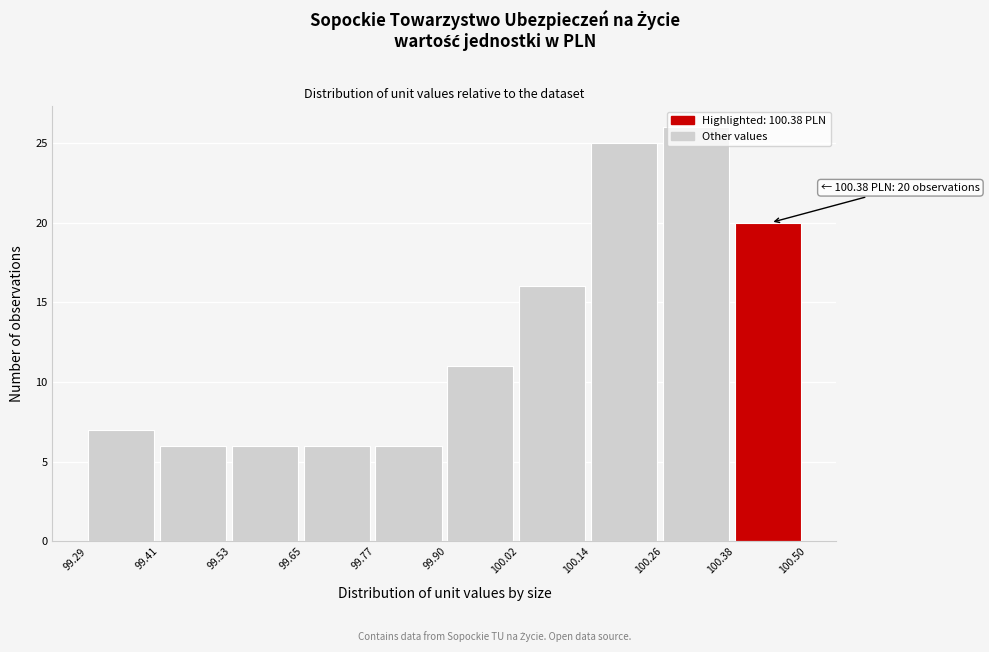

Which range on the x-axis has the tallest bar?

100.26 to 100.38